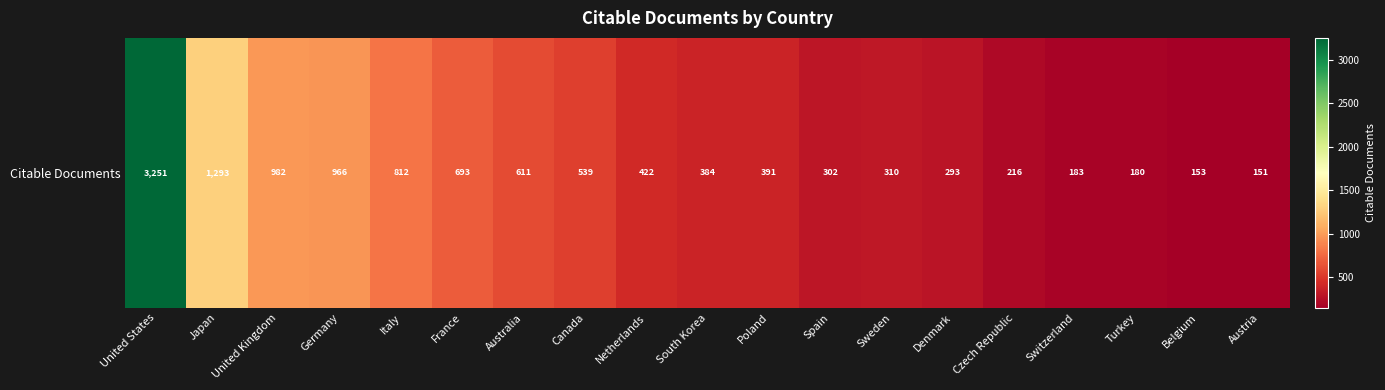

Which has a higher value, United Kingdom or Canada?

United Kingdom